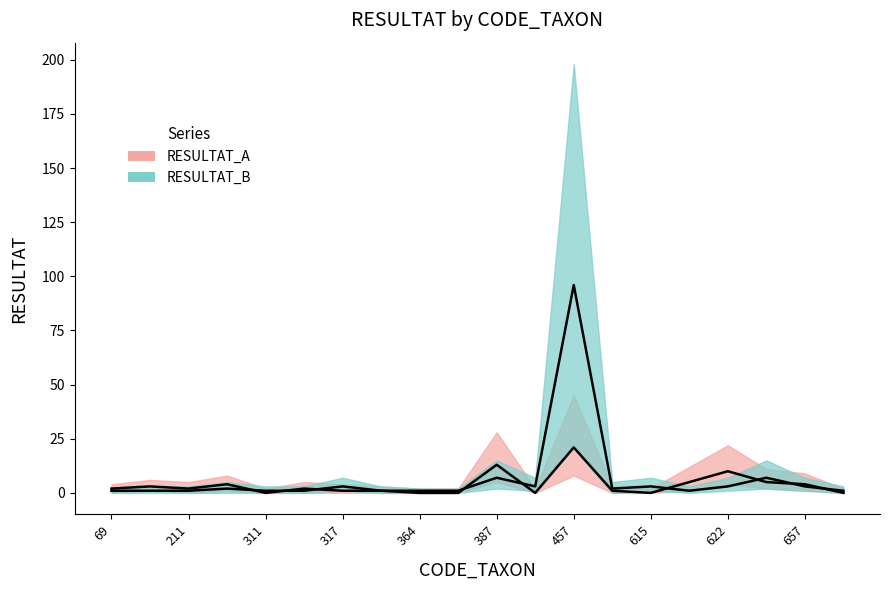

Reading left to right, transcribe all the data shown in this chart.

RESULTAT_A: 2	3	2	4	0	2	1	1	0	0	13	0	21	1	0	5	10	5	4	0
RESULTAT_B: 1	1	1	2	1	1	3	1	1	1	7	3	96	2	3	1	3	7	3	1